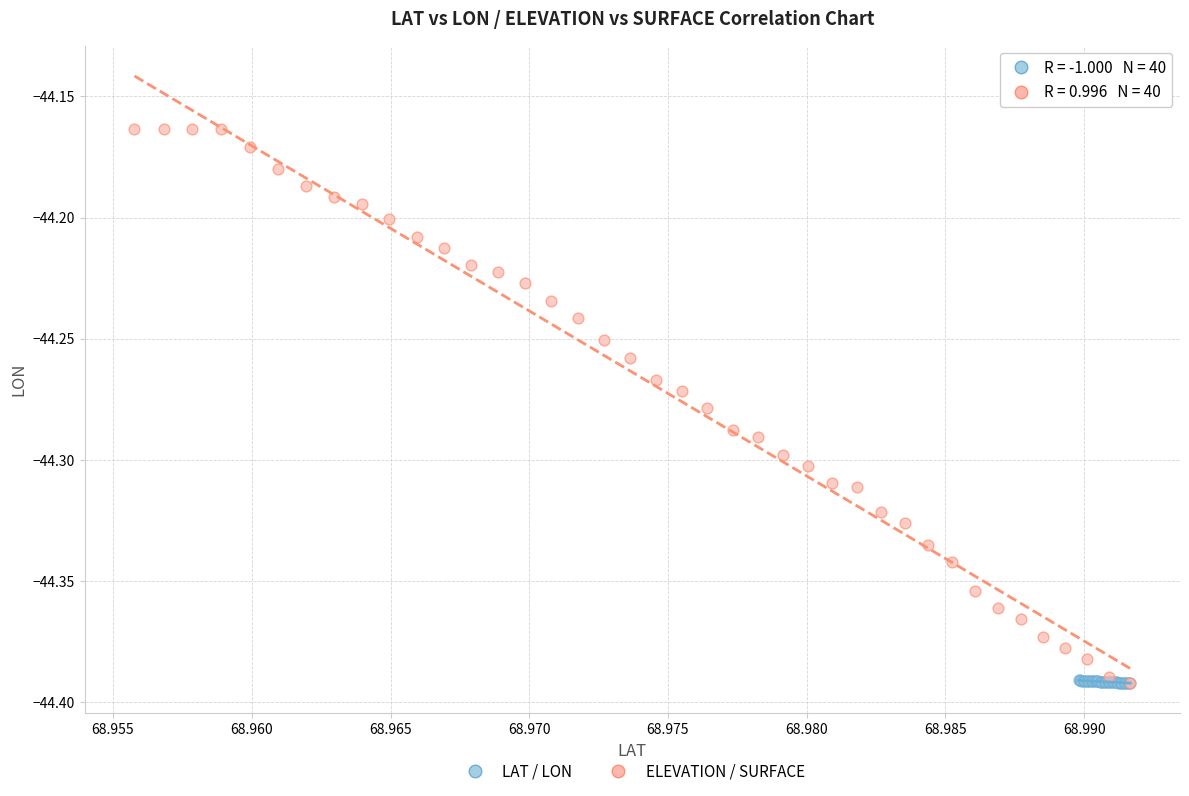

Which series has the widest spread of Y values?

ELEVATION / SURFACE